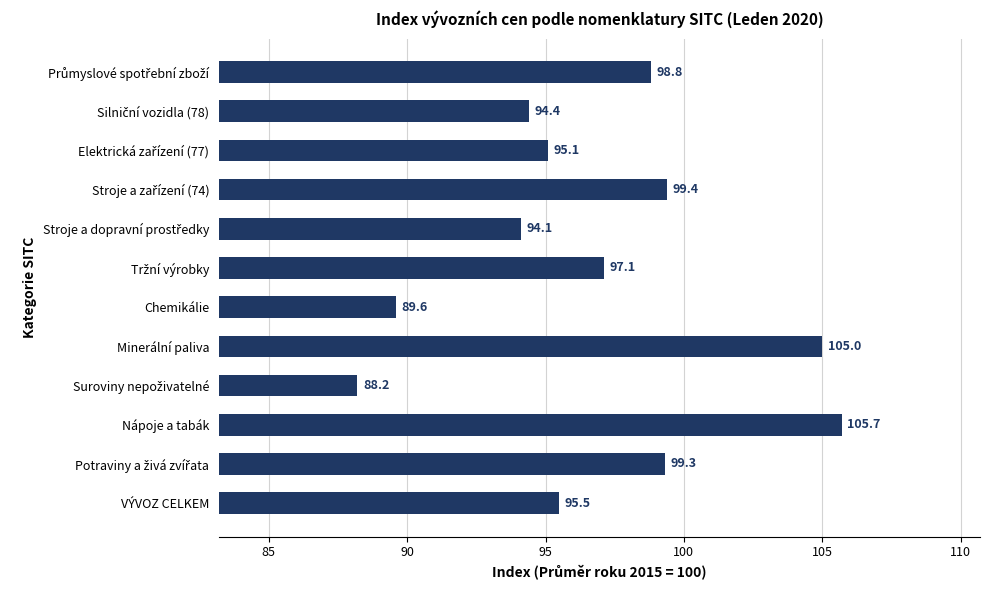

Does the chart contain stacked bars?

No